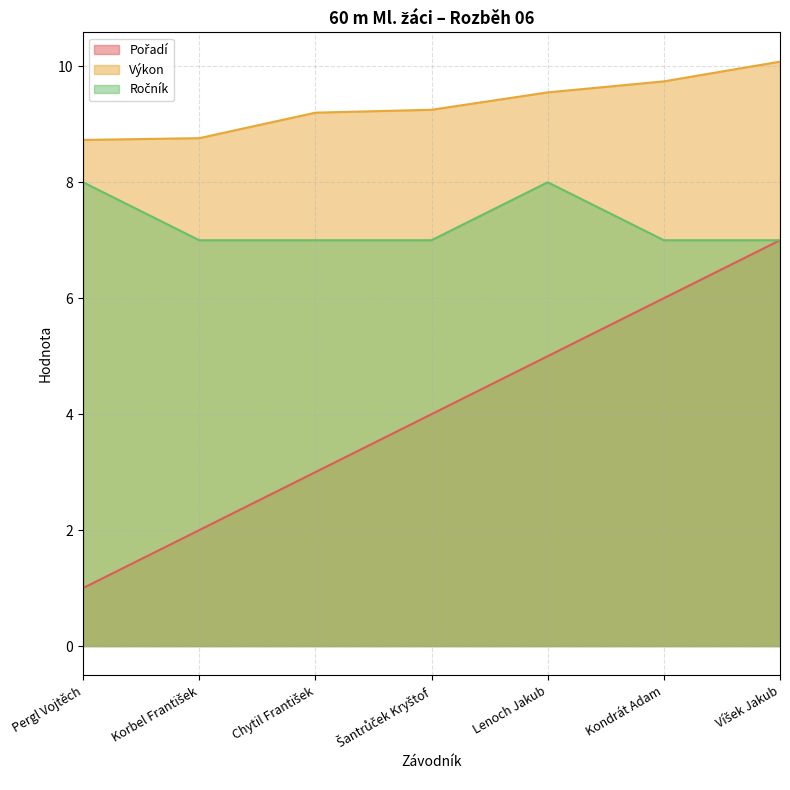

Rank the series by their maximum value, from highest to lowest.

Výkon, Ročník, Pořadí